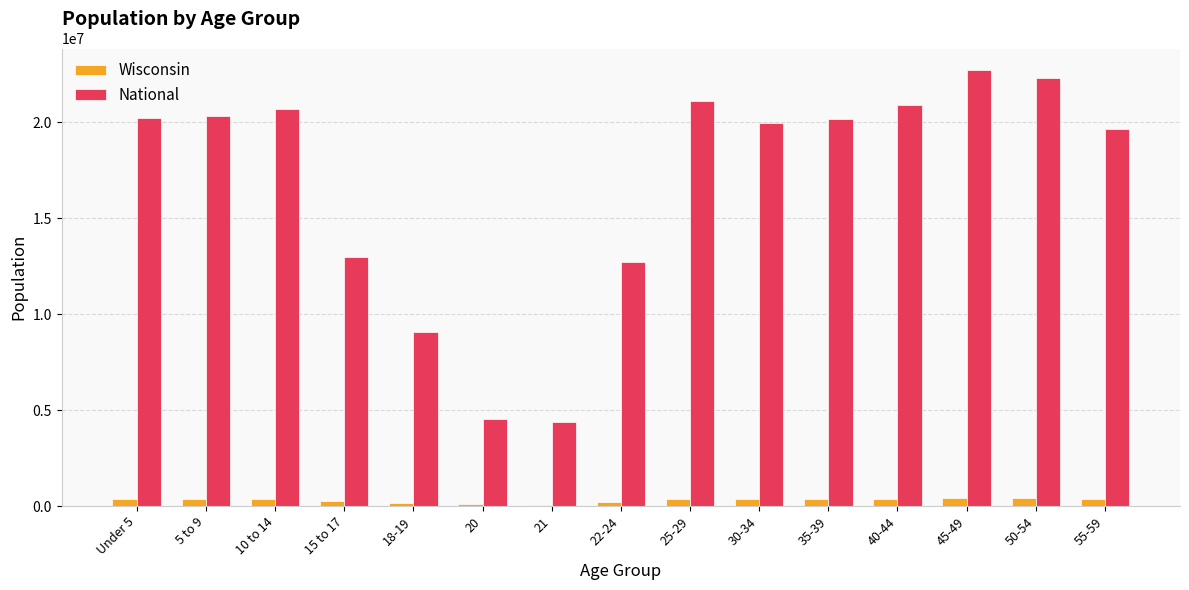

What is the value of the Wisconsin bar at the 7th from the left?

78216